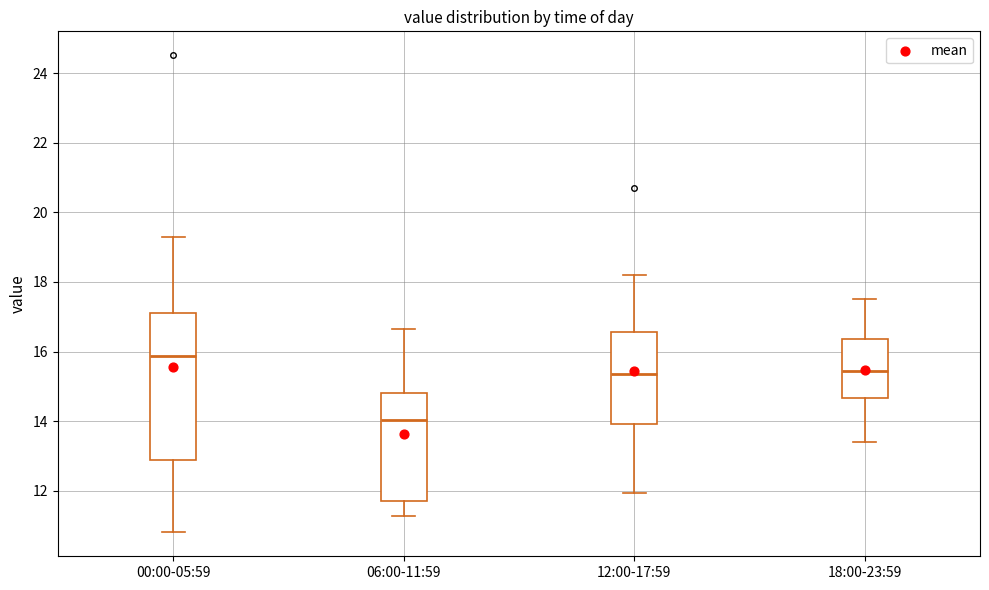

Which box has the highest median line?

00:00-05:59